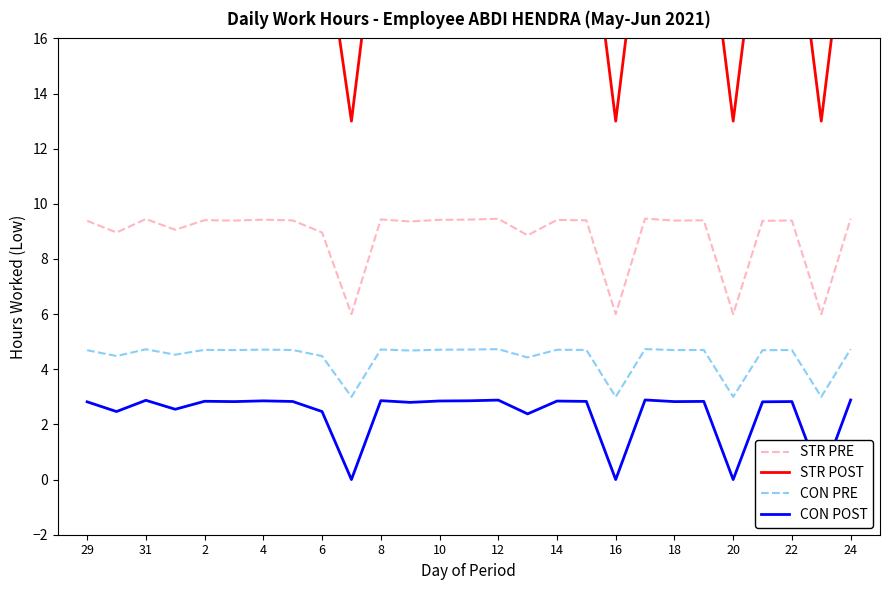

Where does the CON PRE series first go above 4?

29